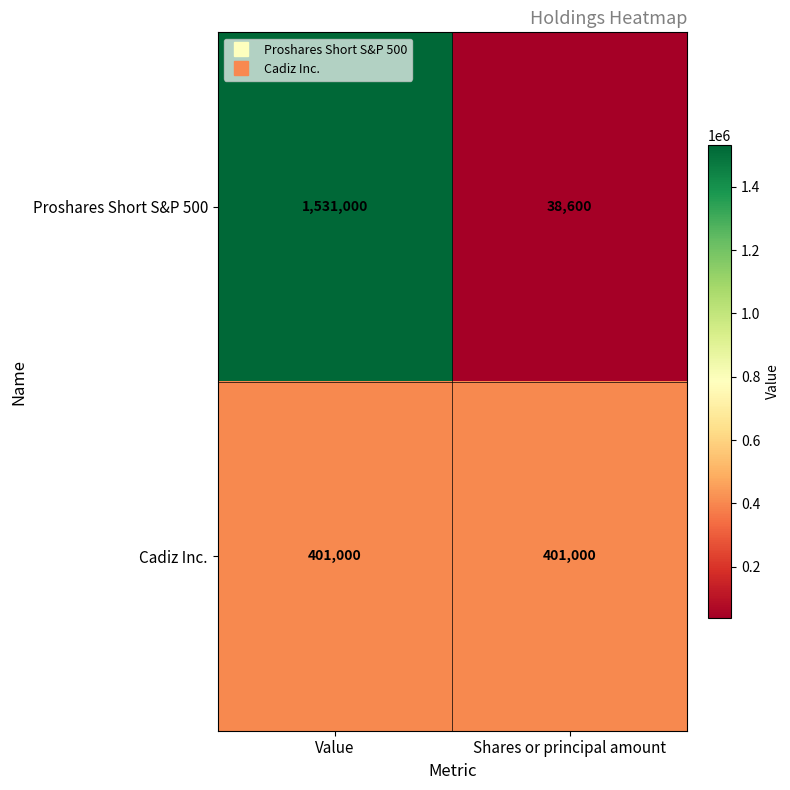

What is the minimum value for Proshares Short S&P 500?

38600